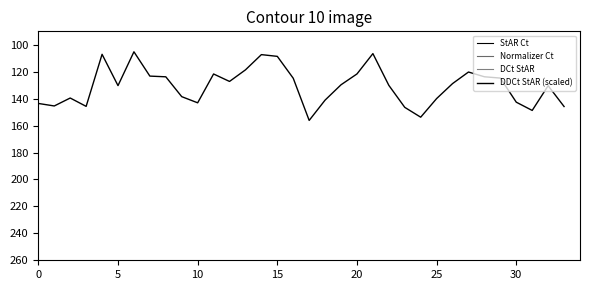

At which category is the sum across all series the highest?

17